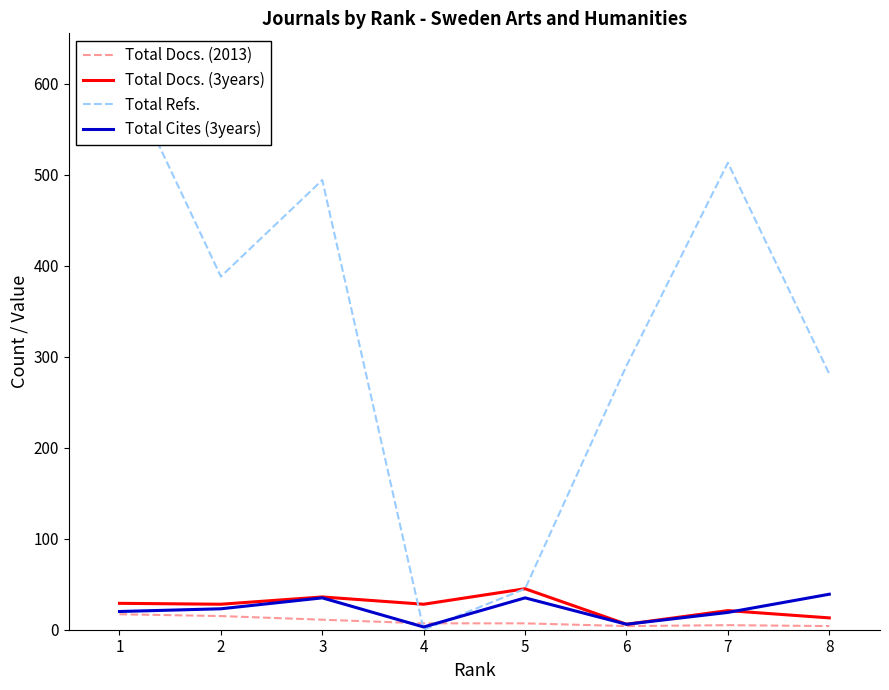

What is the value of the Total Refs. point at the 3rd from the left?

494